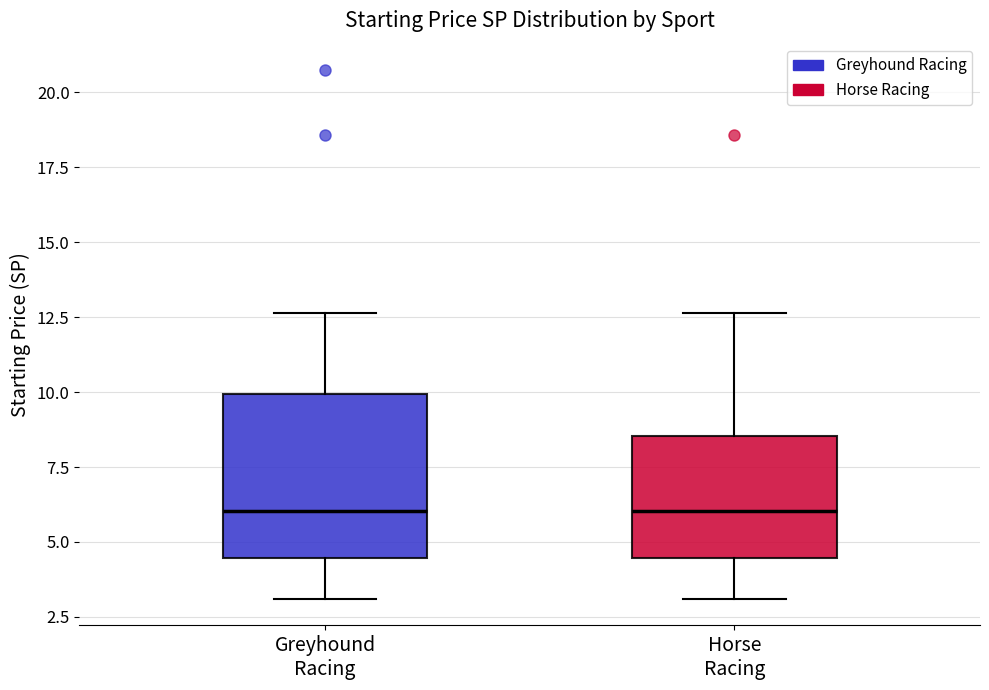

Which box is the tallest, from its lower edge to its upper edge?

Greyhound Racing